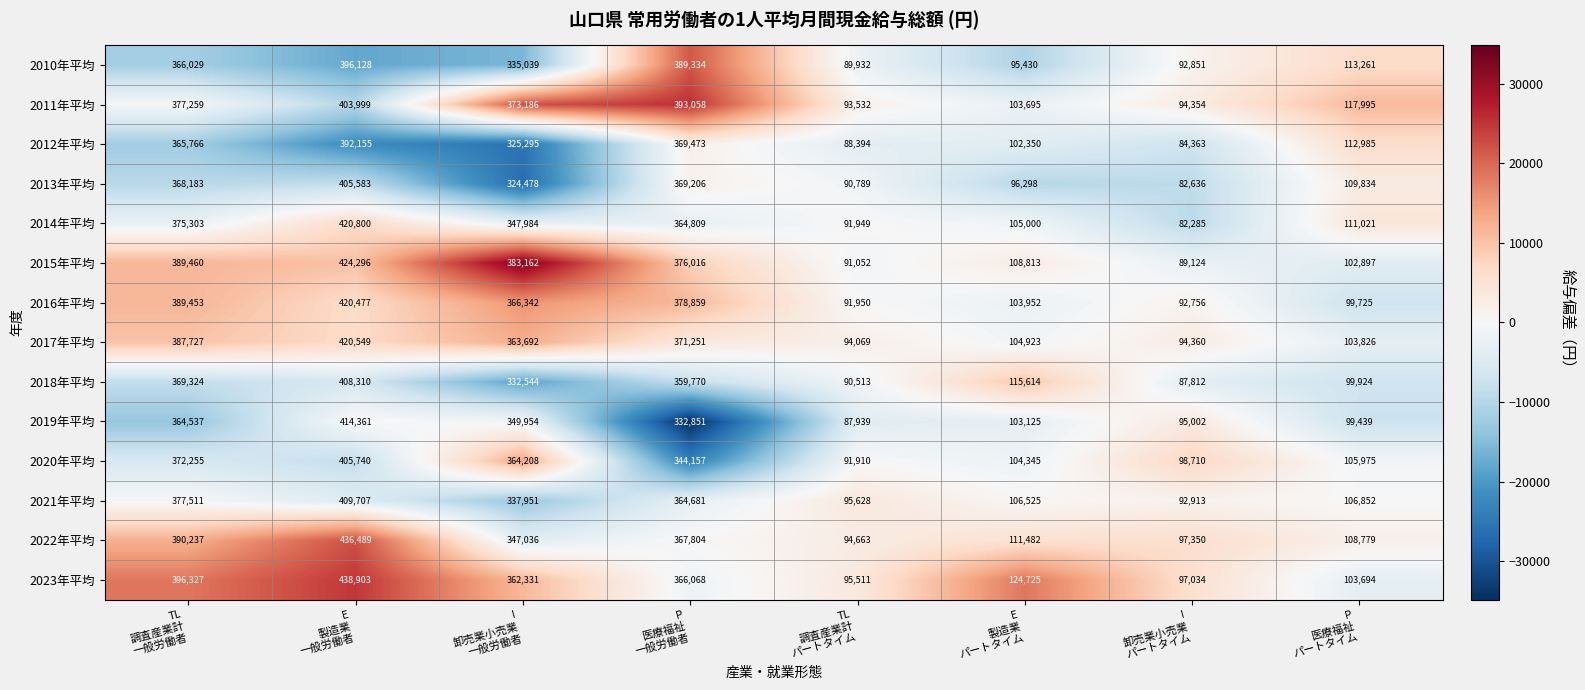

How many data points in 2014年平均 are less than 347984?

4